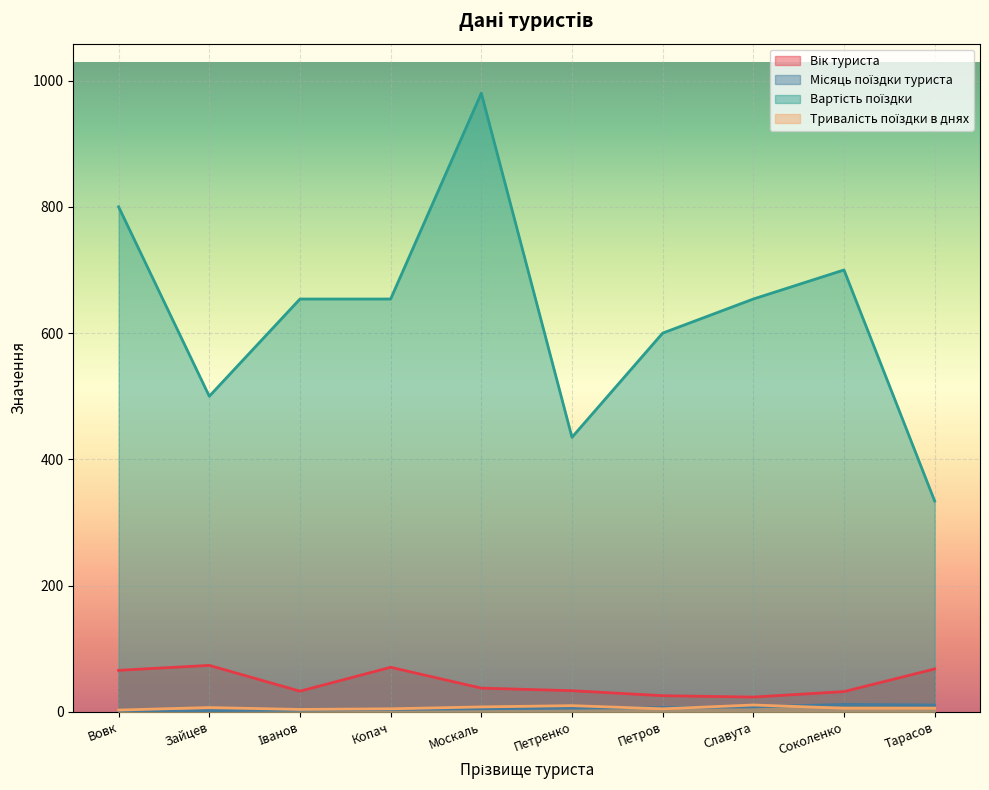

Where is Тривалість поїздки в днях nearest to the value 7?

Зайцев